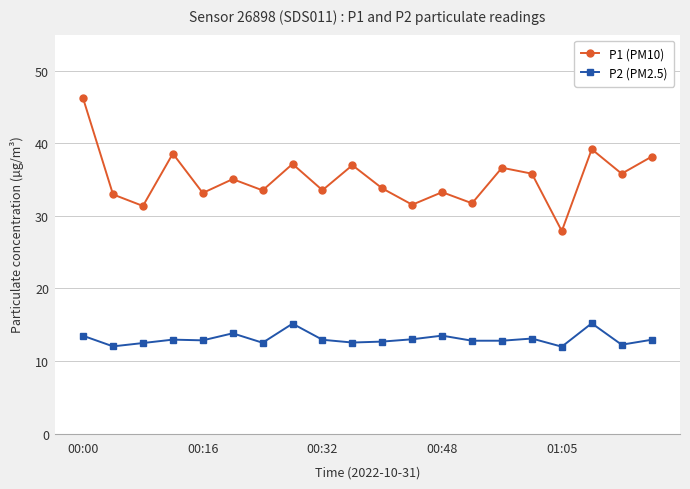

What is the sum of all P2 (PM2.5) values?

261.0